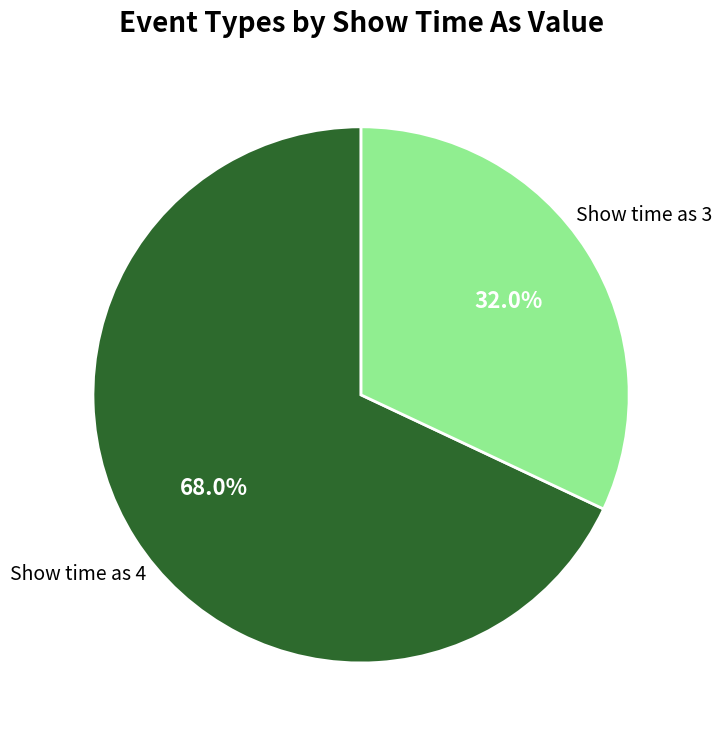

What is the ratio of the value at Show time as 3 to the value at Show time as 4?

0.5